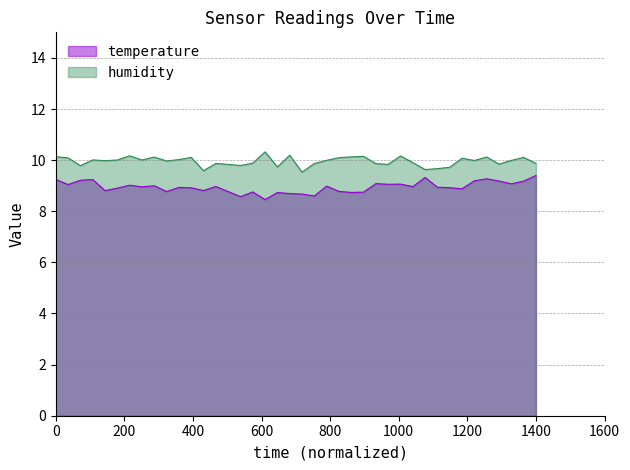

Reading left to right, what are all the values shown in this chart?

temperature: 9.2	9.0	9.2	9.2	8.8	8.9	9.0	9.0	9.0	8.8	8.9	8.9	8.8	9.0	8.8	8.6	8.8	8.5	8.7	8.7	8.7	8.6	9.0	8.8	8.7	8.7	9.1	9.1	9.1	9.0	9.3	8.9	8.9	8.9	9.2	9.3	9.2	9.1	9.2	9.4
humidity: 10.1	10.1	9.8	10.0	10.0	10.0	10.2	10.0	10.1	10.0	10.0	10.1	9.6	9.9	9.8	9.8	9.9	10.3	9.7	10.2	9.5	9.9	10.0	10.1	10.1	10.1	9.9	9.8	10.2	9.9	9.6	9.7	9.7	10.1	10.0	10.1	9.8	10.0	10.1	9.9